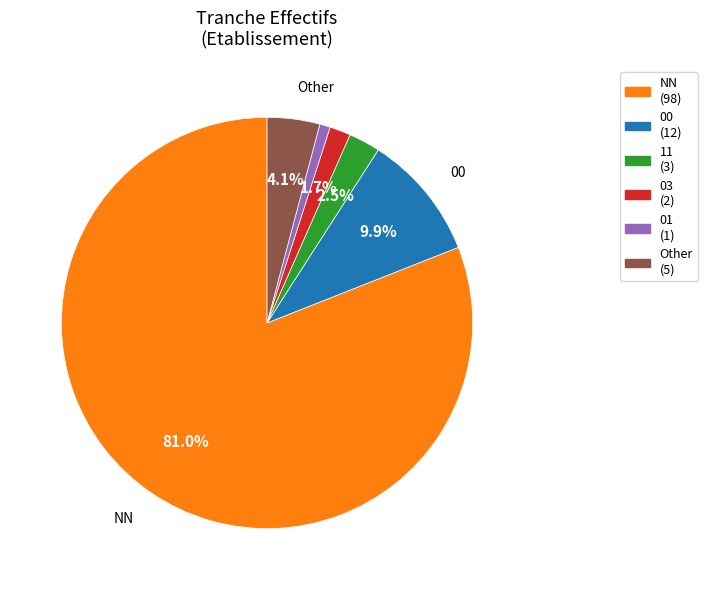

To the nearest percent, what is the difference between the largest and smallest slice percentages?

80%